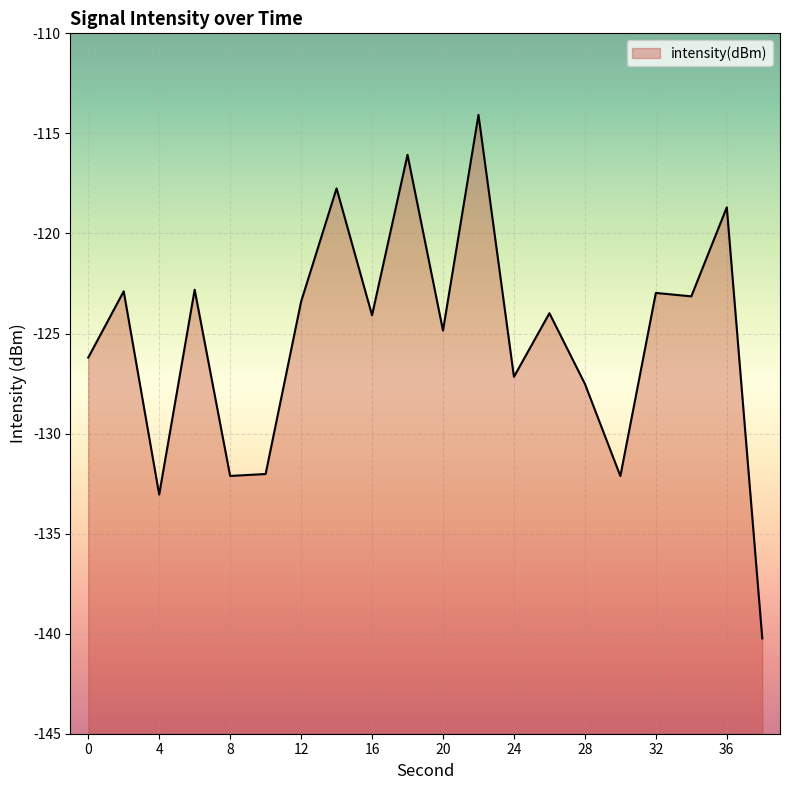

What is the average value?

-125.3